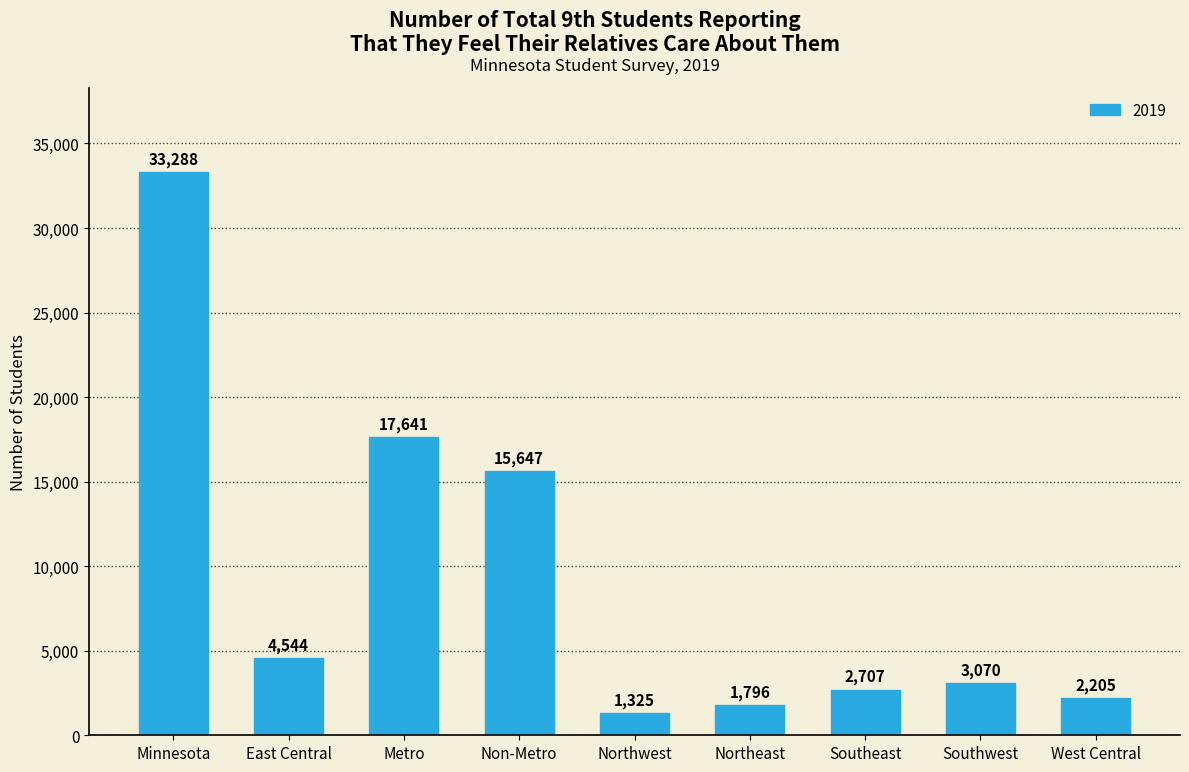

Reading left to right, transcribe all the data shown in this chart.

Minnesota=33288	East Central=4544	Metro=17641	Non-Metro=15647	Northwest=1325	Northeast=1796	Southeast=2707	Southwest=3070	West Central=2205